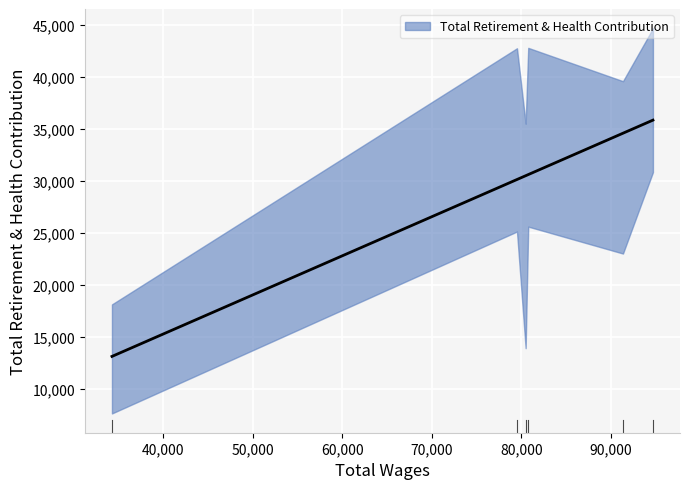

List the labels in order of value, smallest first.

34271, 80482, 91354, 79514, 80772, 94702